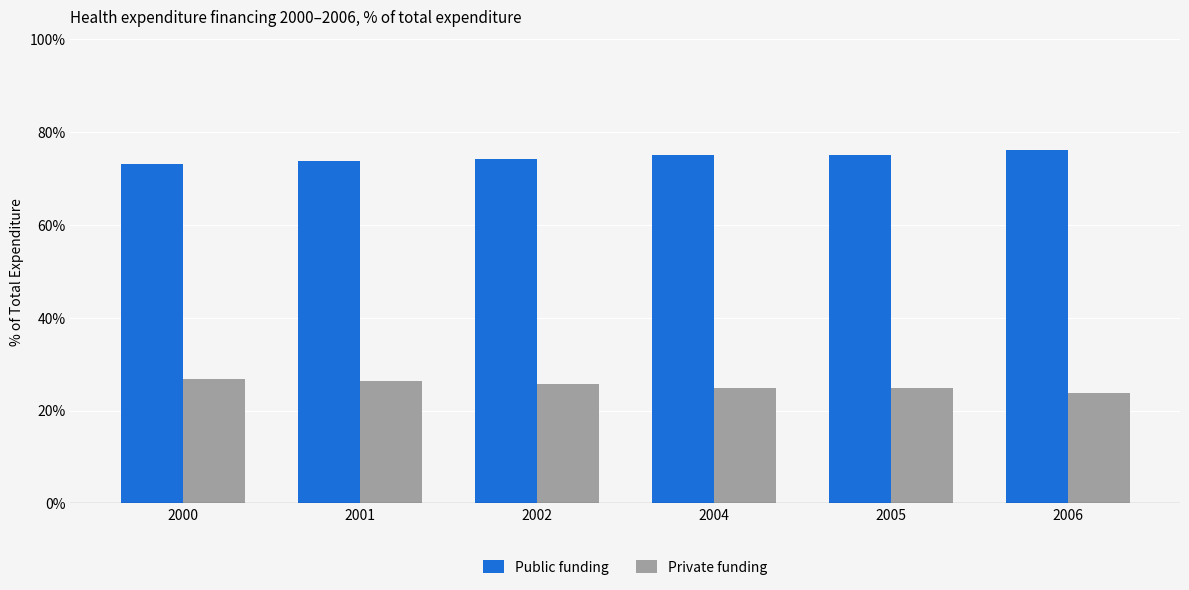

True or false: Public funding has a value of 50.0 at 2000.

False